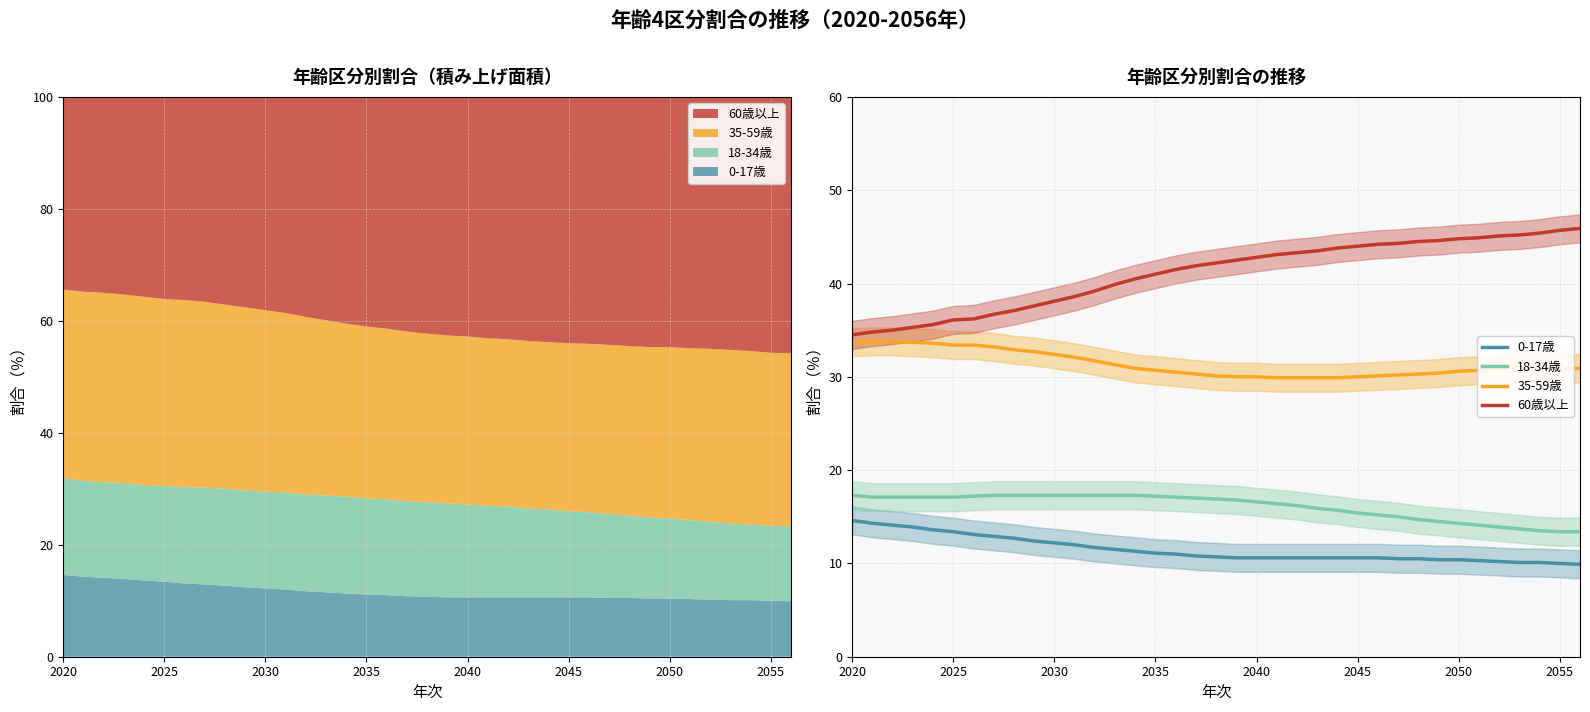

True or false: 35-59歳 and 18-34歳 cross at least once.

False